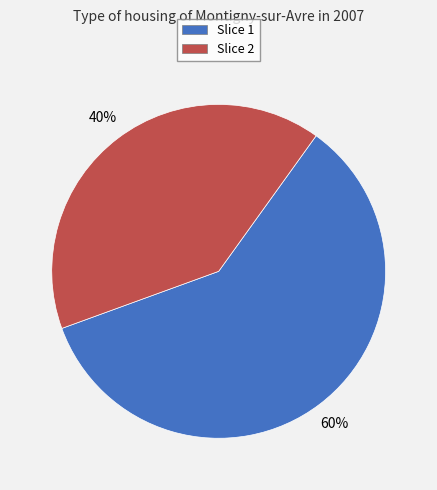

How many slices are in this pie chart?

2